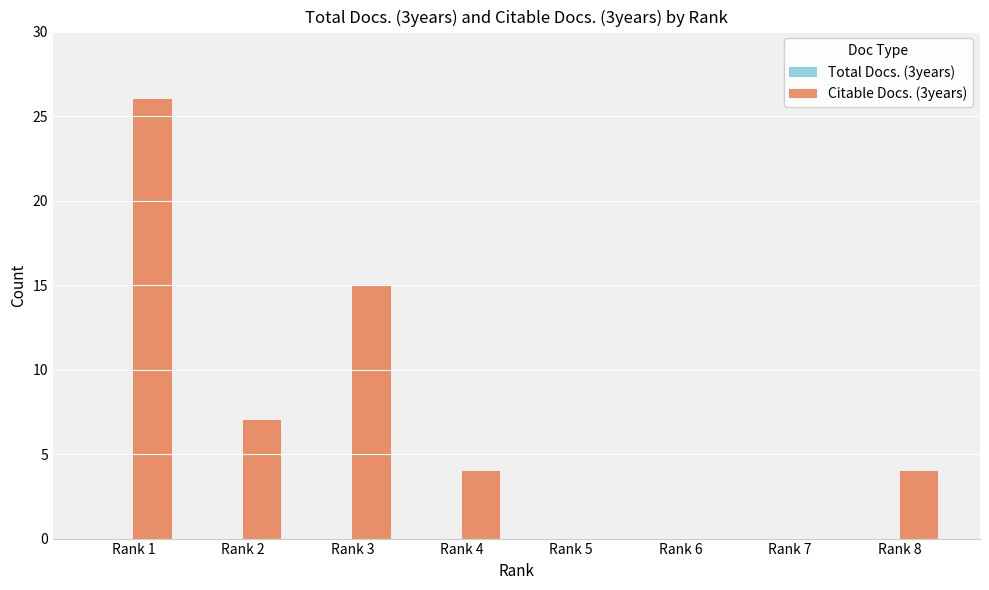

Reading left to right, what are all the values shown in this chart?

Rank 1=26	Rank 2=7	Rank 3=15	Rank 4=4	Rank 5=0	Rank 6=0	Rank 7=0	Rank 8=4